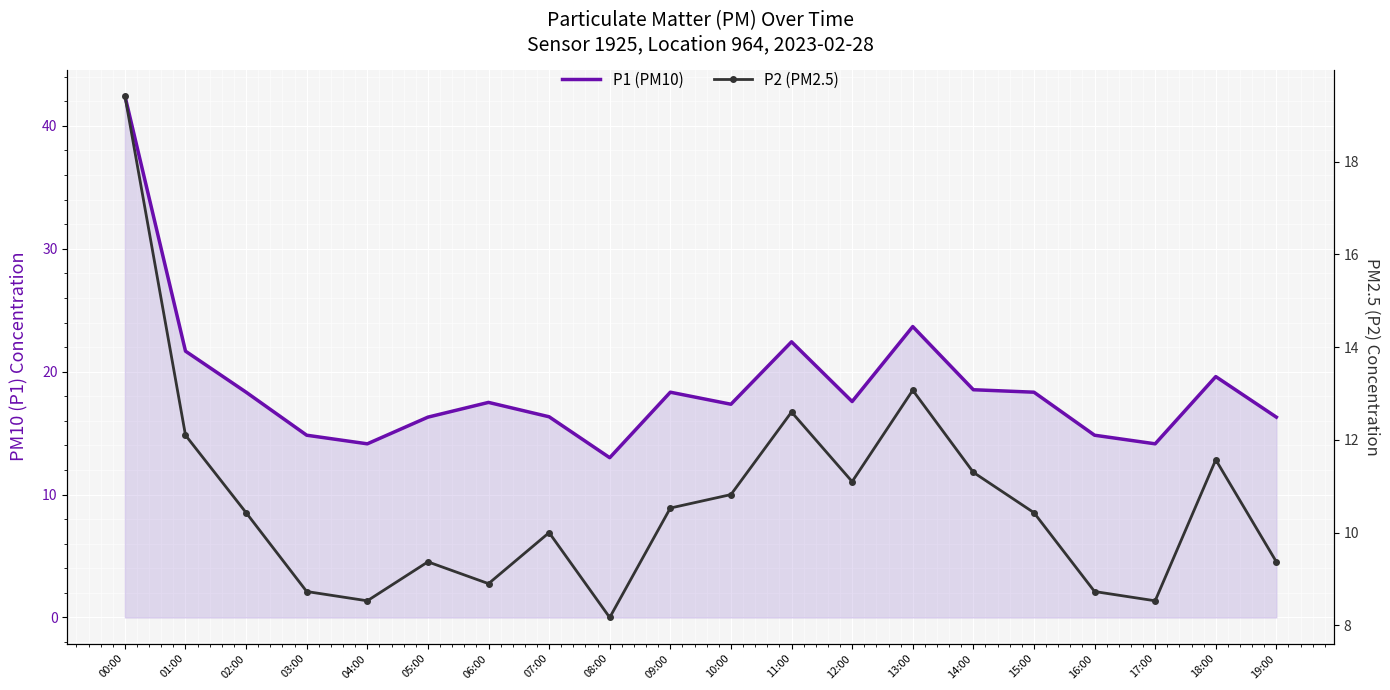

Which label corresponds to the smallest value in the chart?

08:00